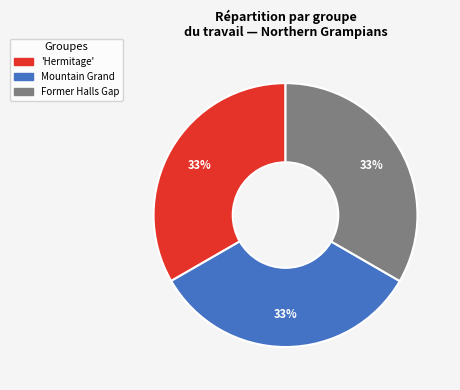

Is there any slice that represents more than half of the pie?

No